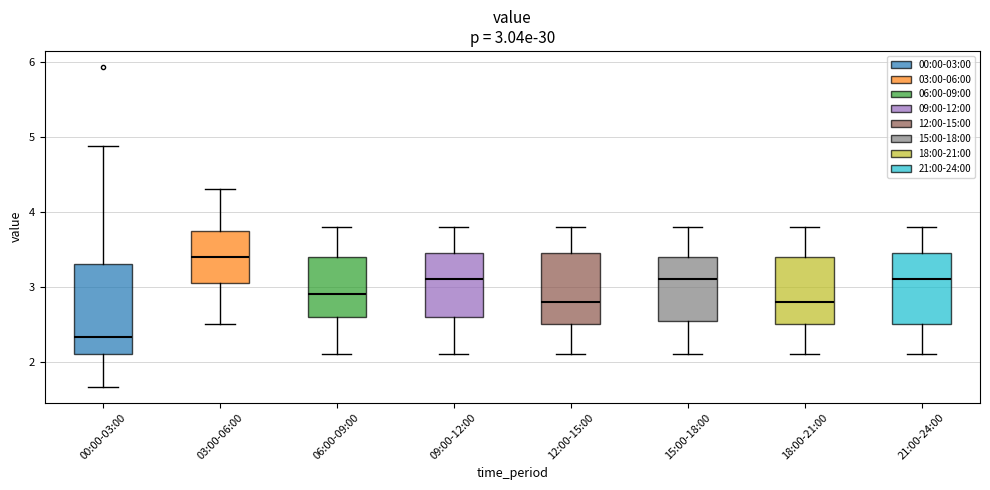

Which box is the tallest, from its lower edge to its upper edge?

00:00-03:00